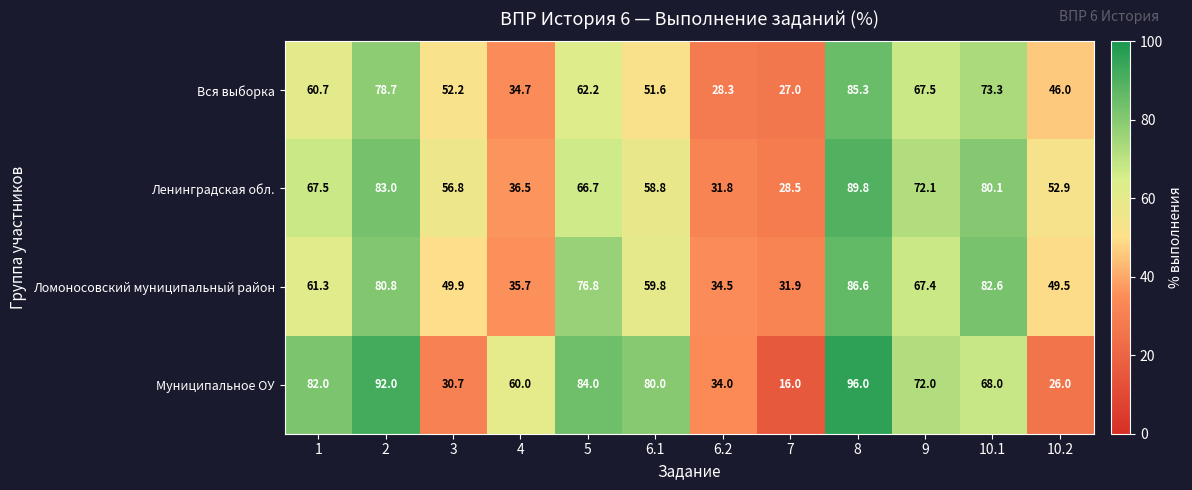

Which series has the largest total across all categories?

Муниципальное ОУ